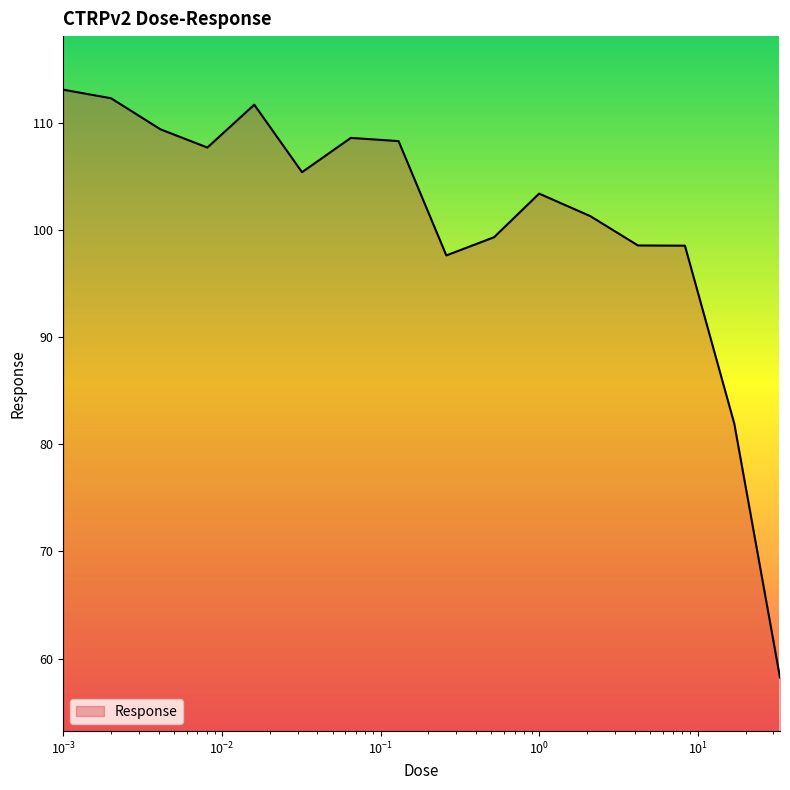

What is the smallest value displayed?

58.2